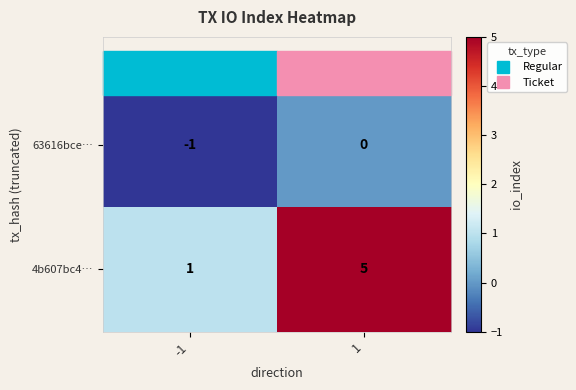

The 63616bce… series shows -1 at -1. True or false?

True